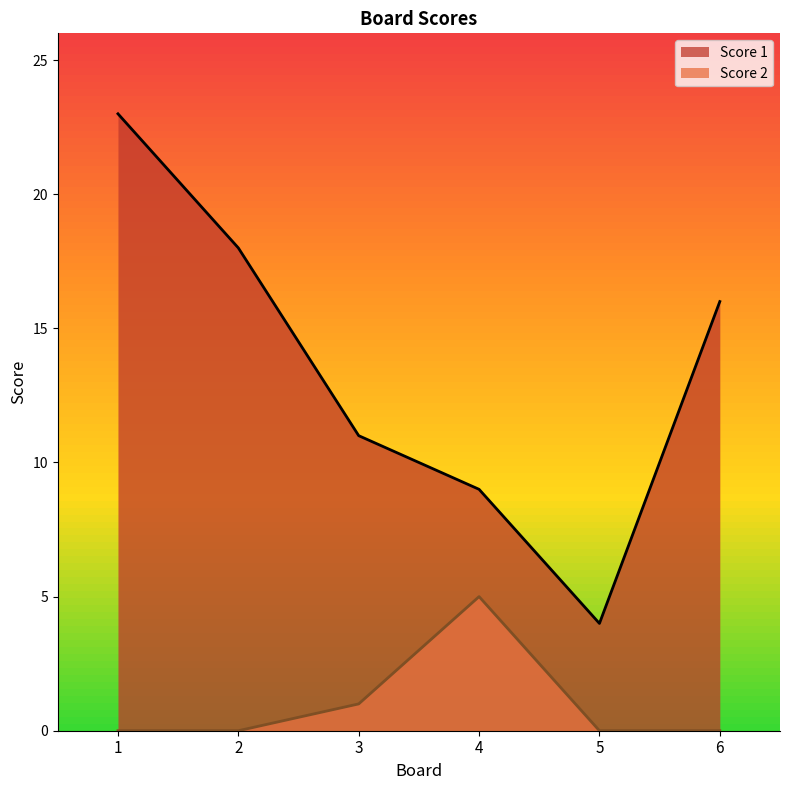

What is the spread (max minus min) of values at 5?

4